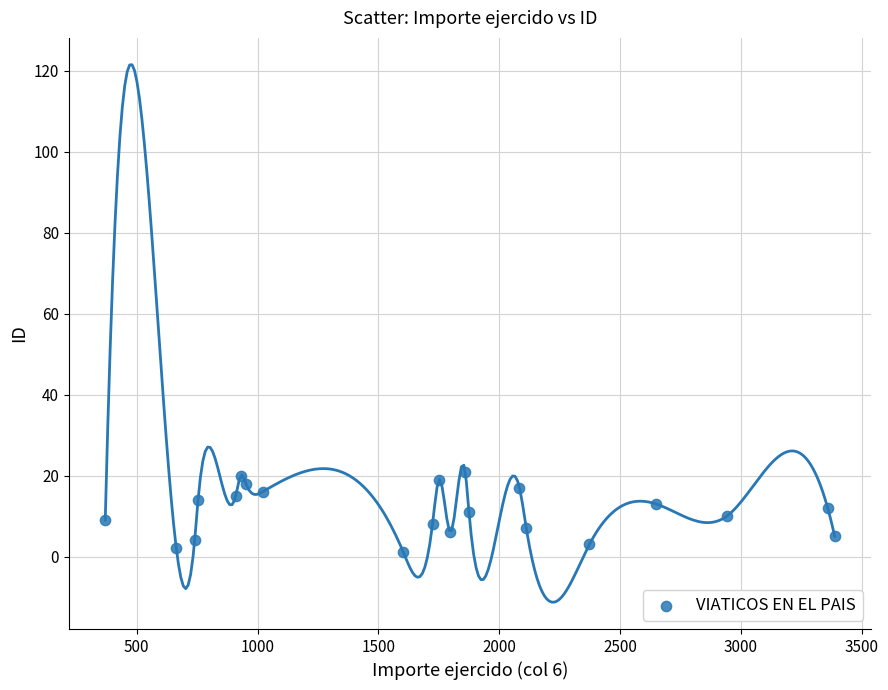

What is the range of Y values (max minus min)?

20